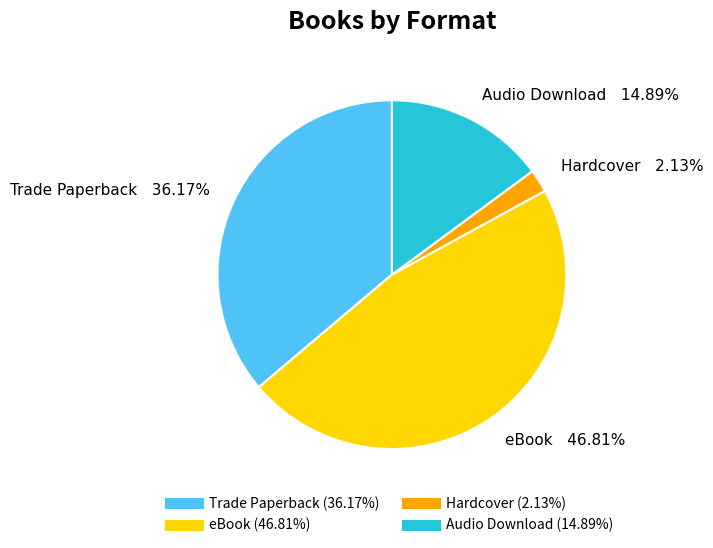

To the nearest percent, what is the difference between the Hardcover and Audio Download slice percentages?

13%